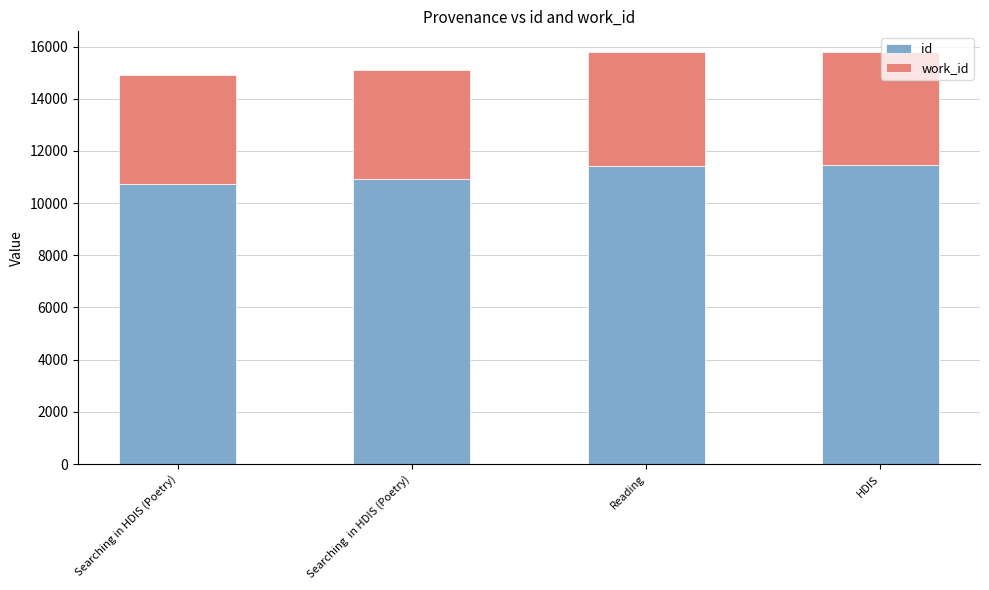

What are all the series names shown in the legend?

id, work_id